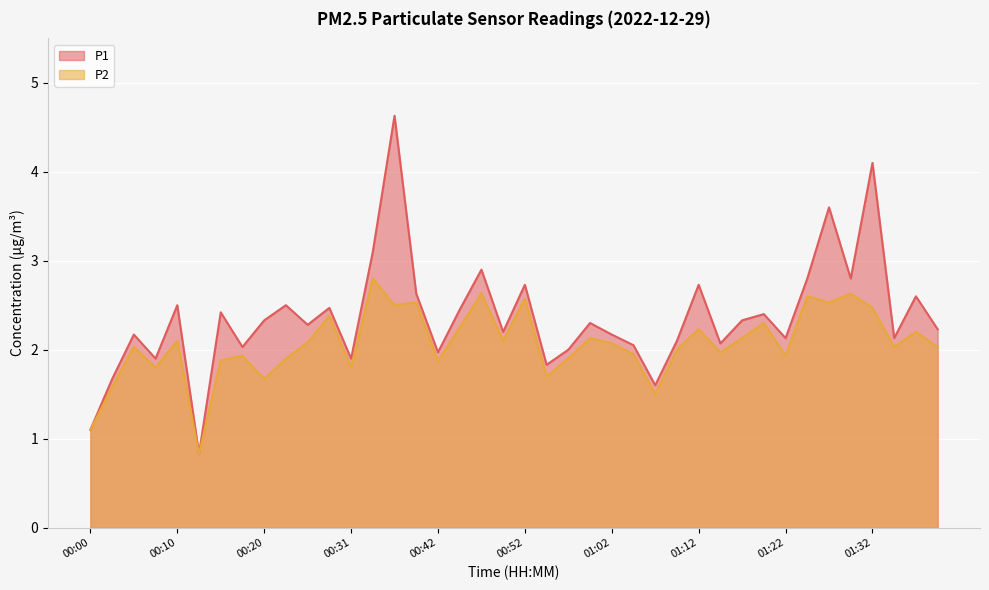

Does the chart display data point markers on the line(s)?

No